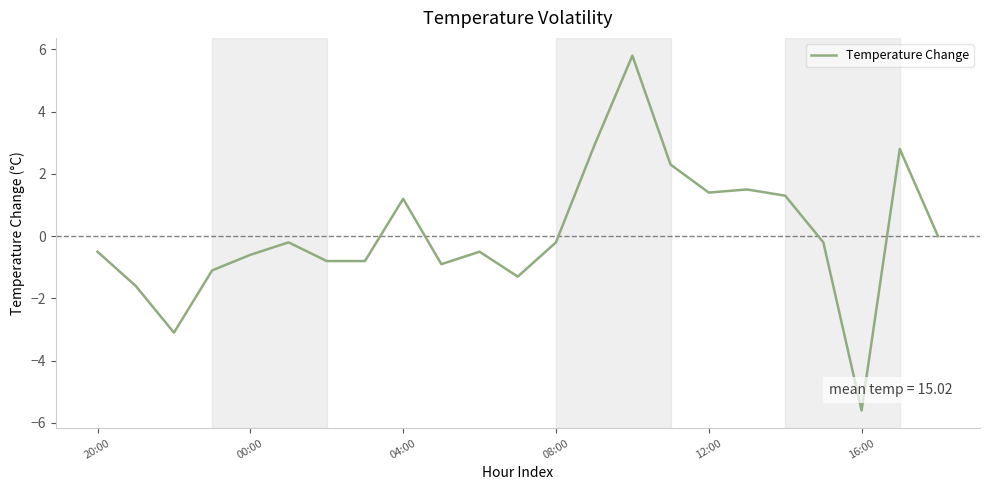

What is the maximum value shown in the chart?

5.8